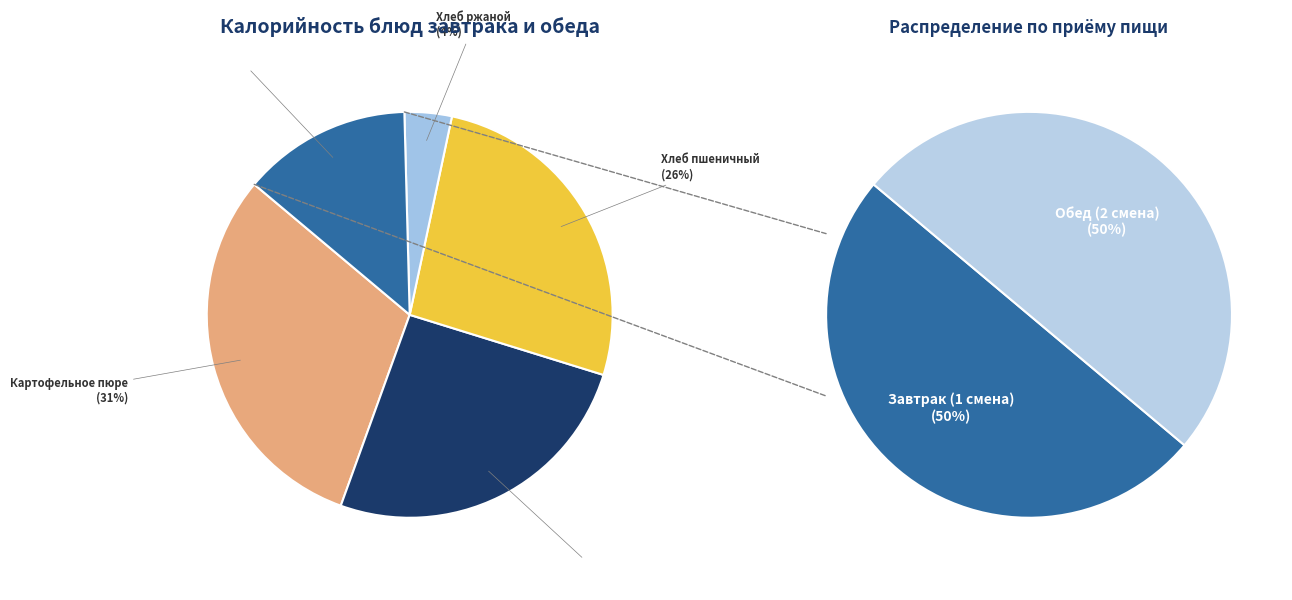

Does Хлеб ржаной account for over 50% of the chart?

No